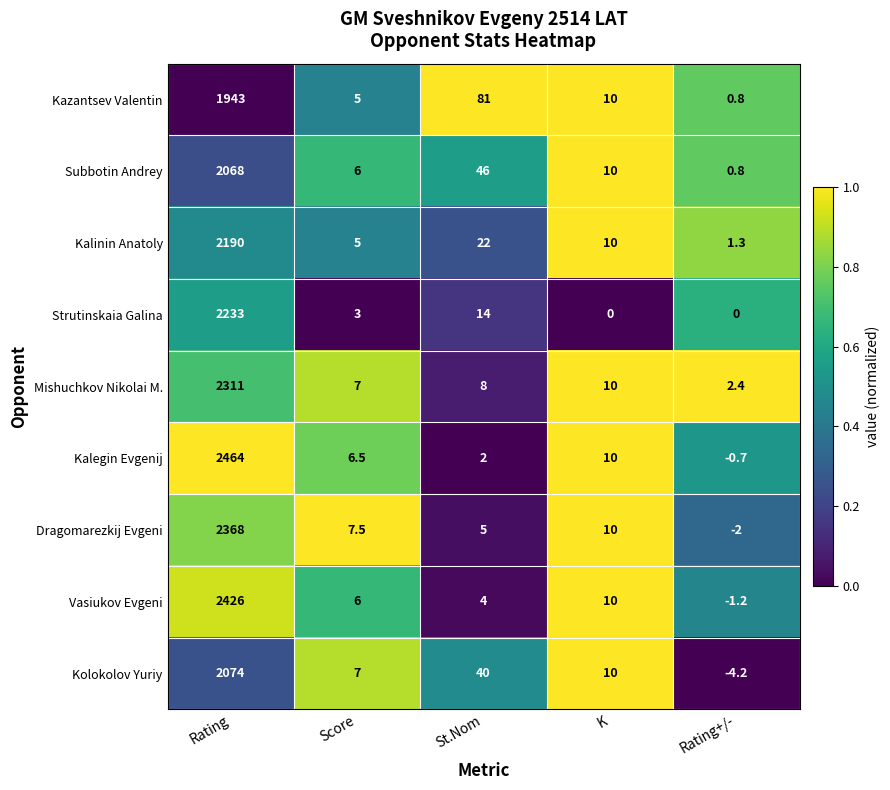

What is the maximum value shown in the chart?

2464.0